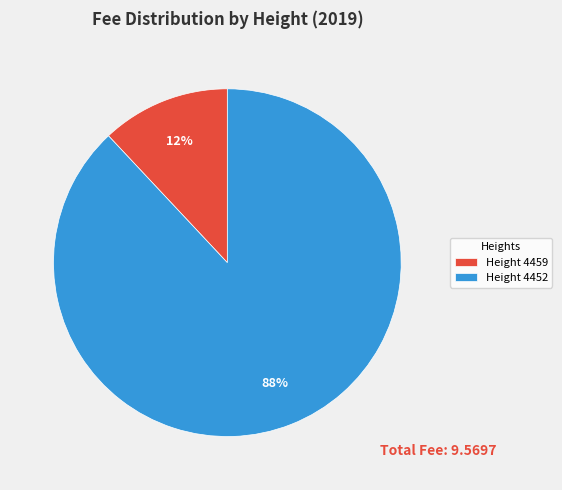

To the nearest percent, what is the difference between the largest and smallest slice percentages?

76%